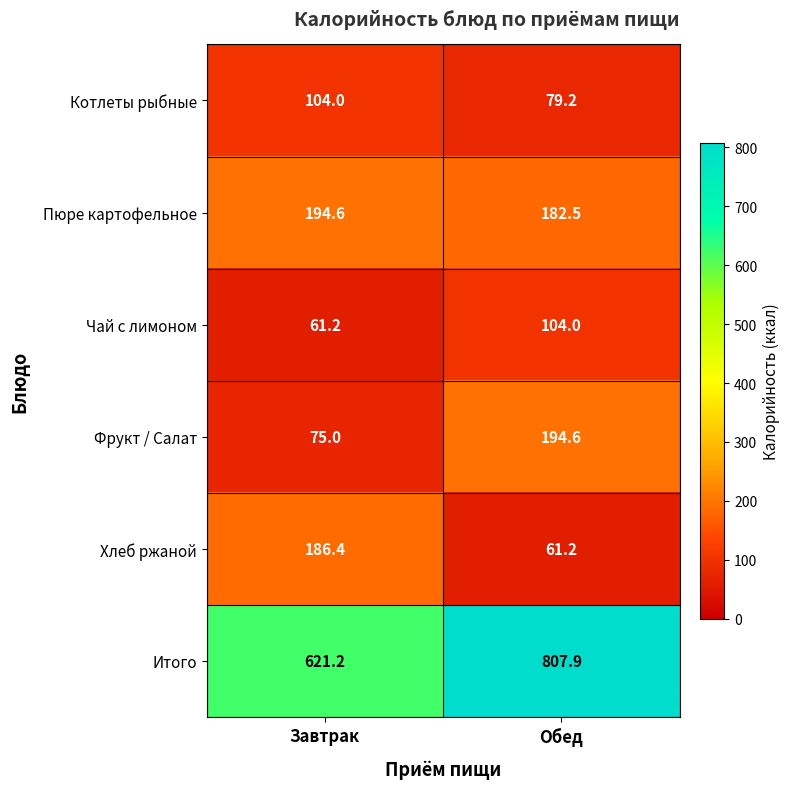

How many distinct data groups are displayed?

6